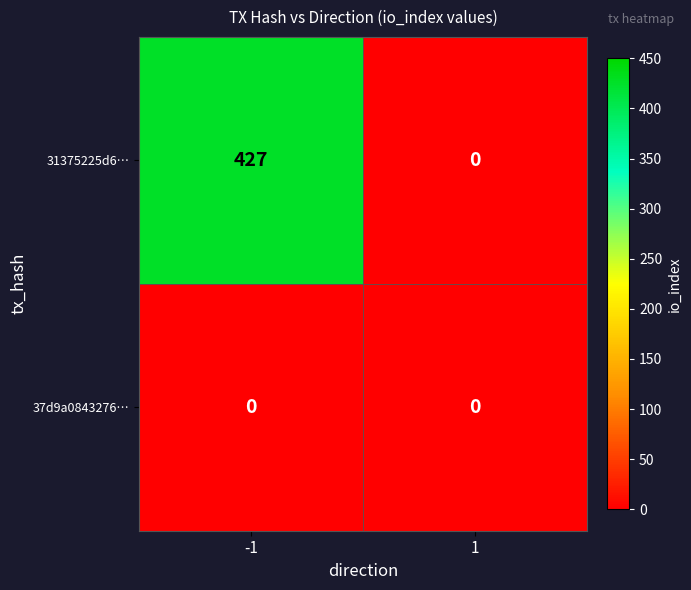

Which series has the largest total across all categories?

31375225d6…